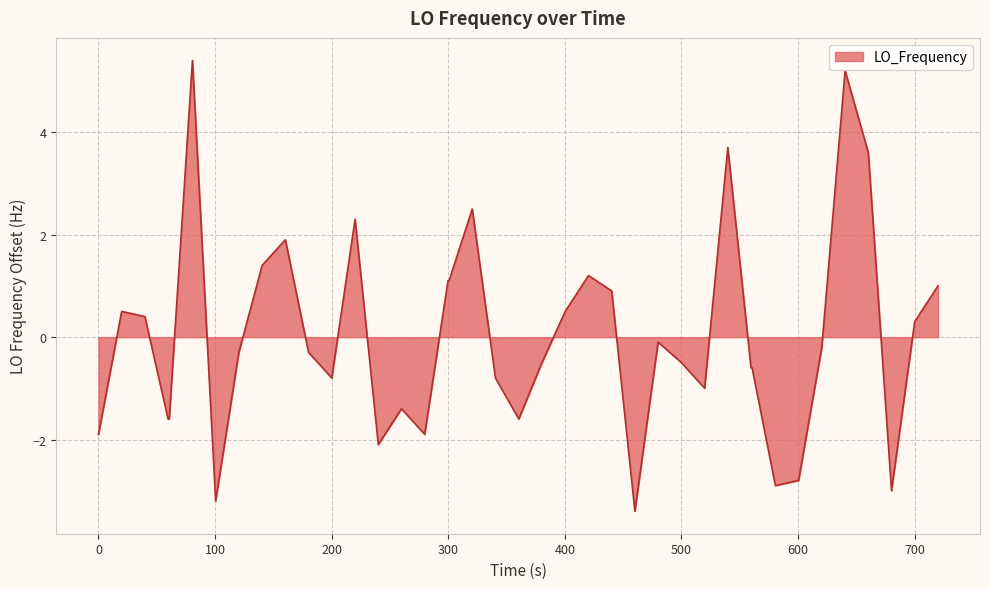

What is the smallest value displayed?

-3.4